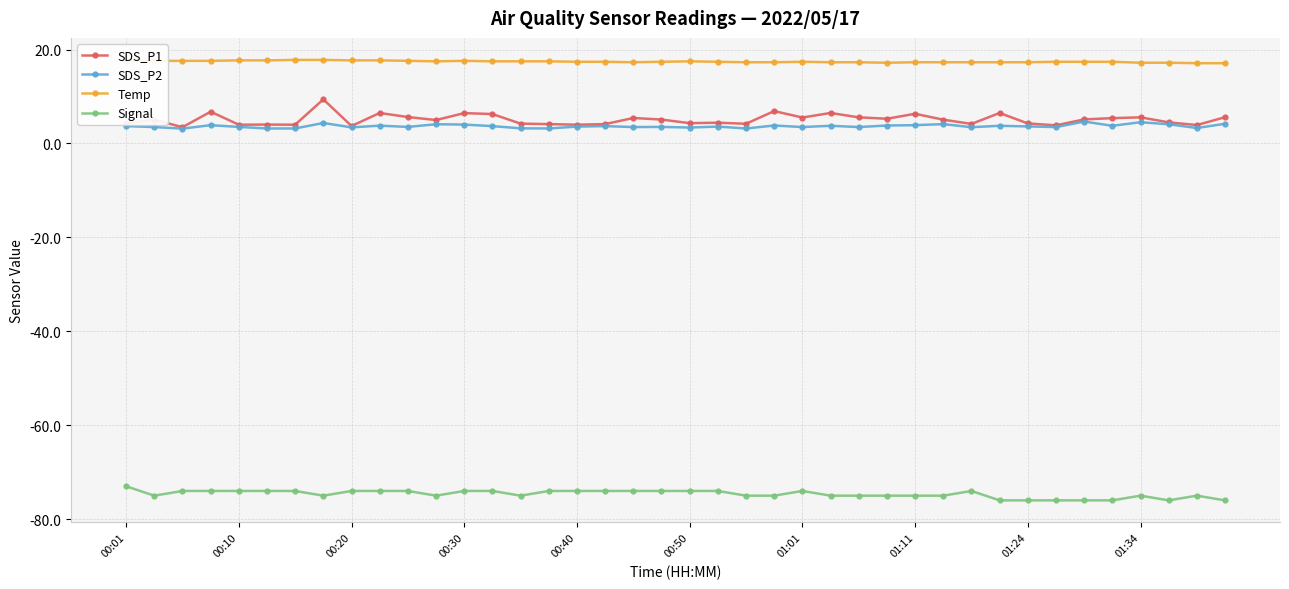

What is the value of the SDS_P2 point at the 2nd from the left?

3.5